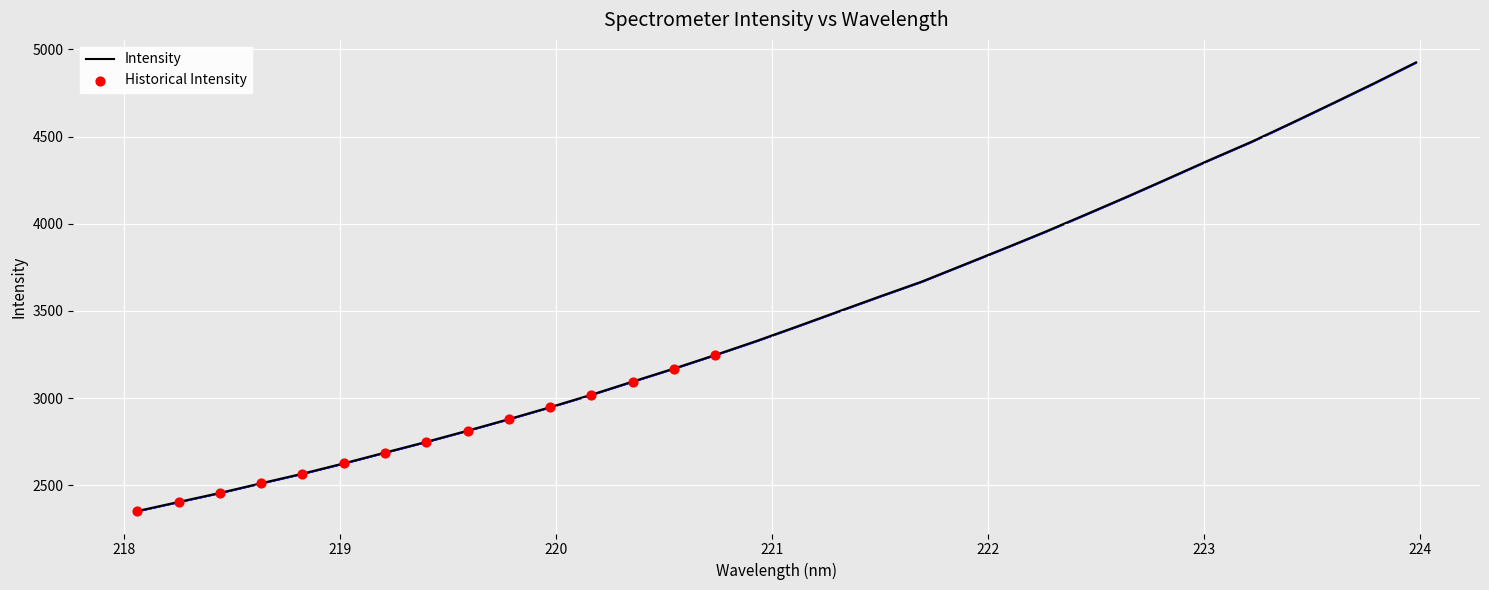

What is the difference between the maximum and minimum values?

2573.8